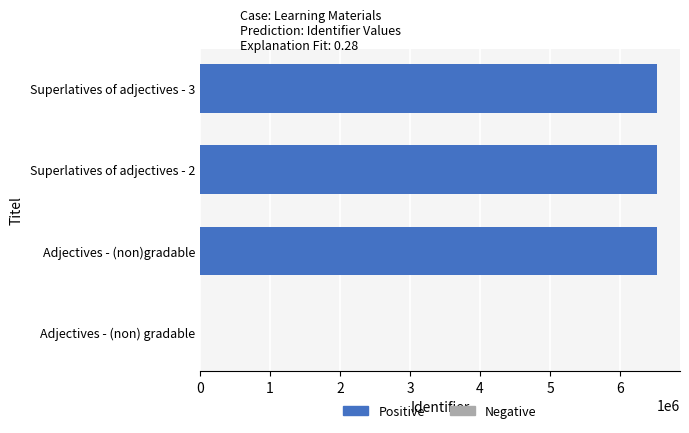

Approximately how many times larger is the value at Superlatives of adjectives - 3 compared to Superlatives of adjectives - 2?

1.0